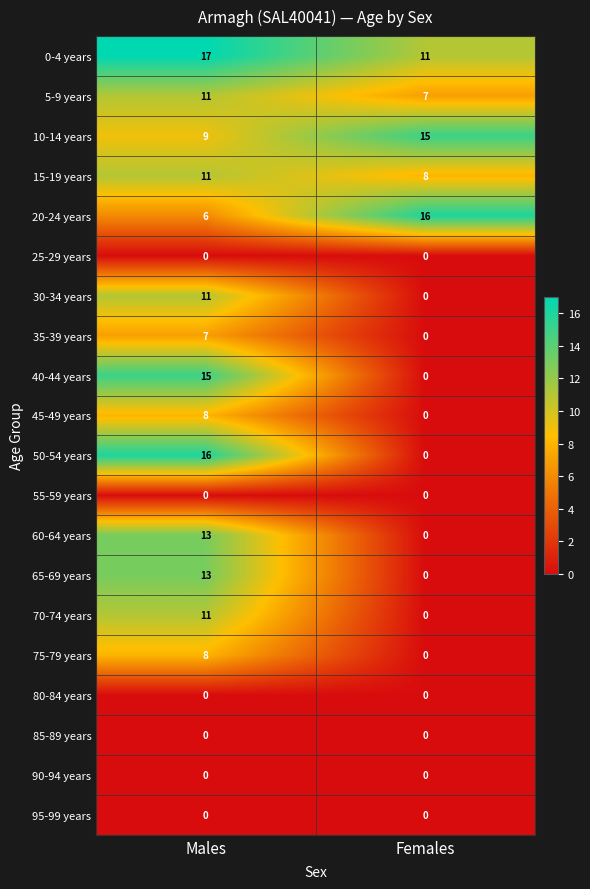

Which series has the largest total across all categories?

0-4 years